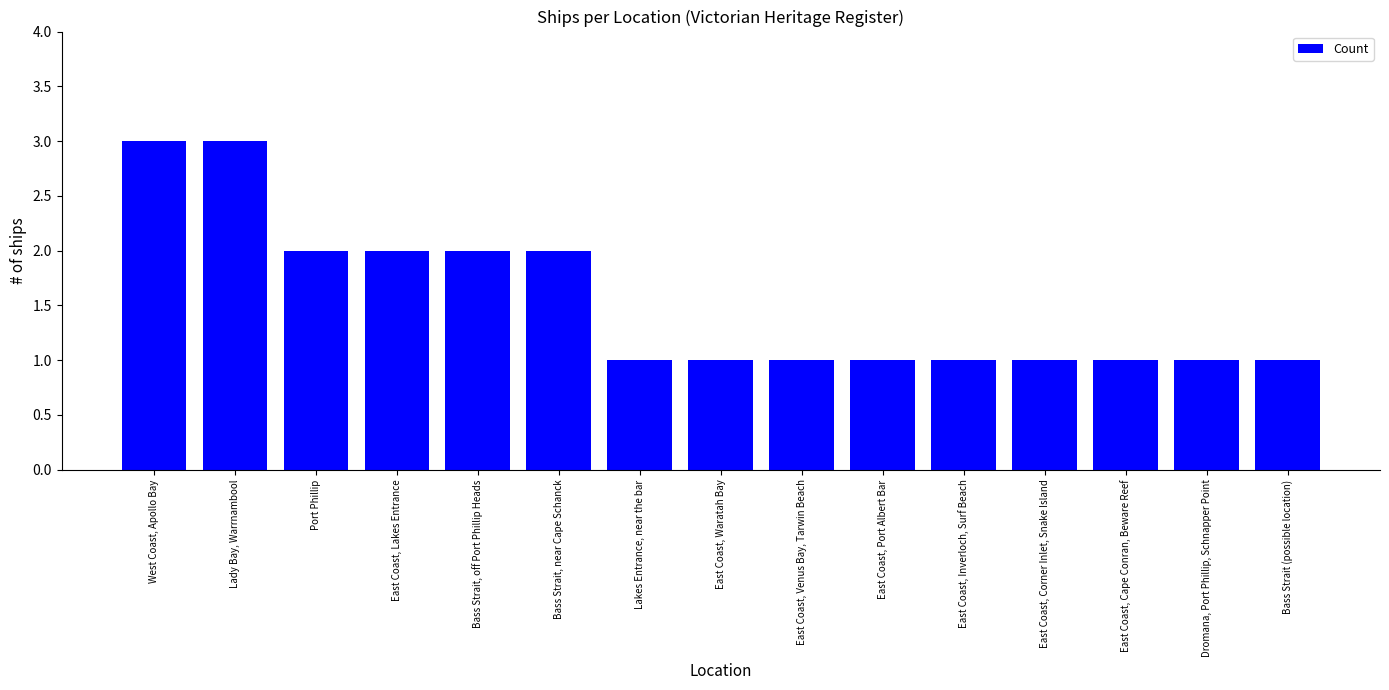

What is the average value?

2